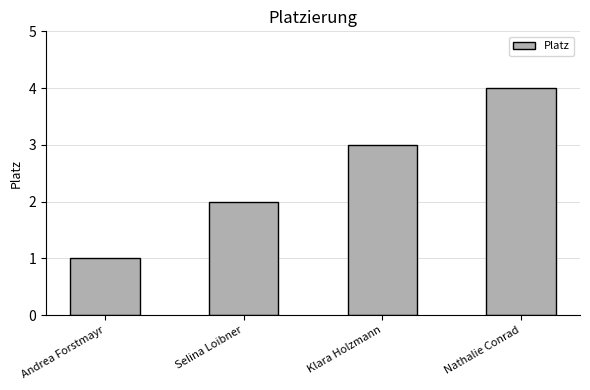

At which label is the value closest to 2?

Selina Loibner